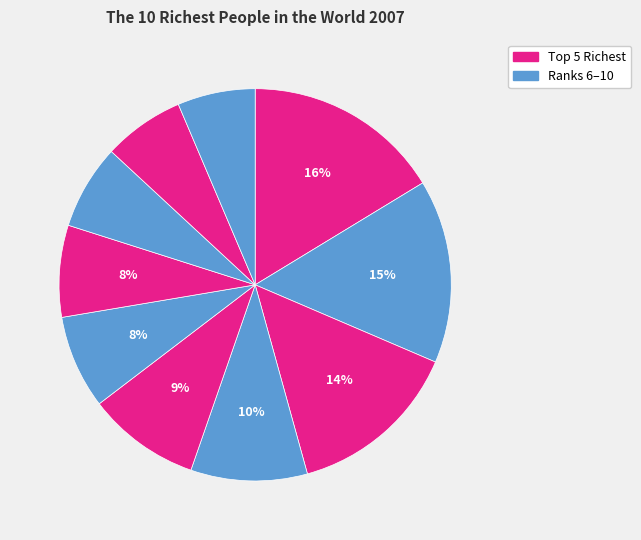

Count the number of slices in the pie.

10